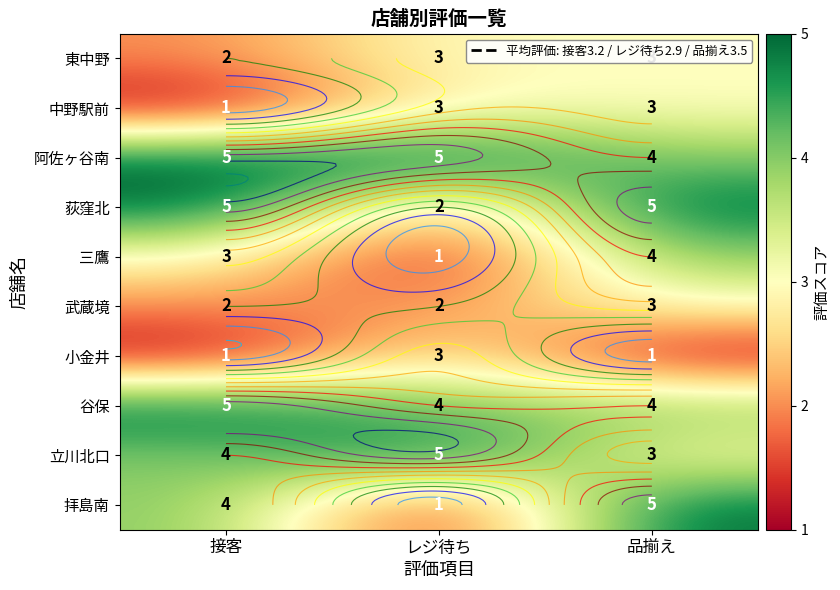

Which series changed the most between レジ待ち and 品揃え?

拝島南